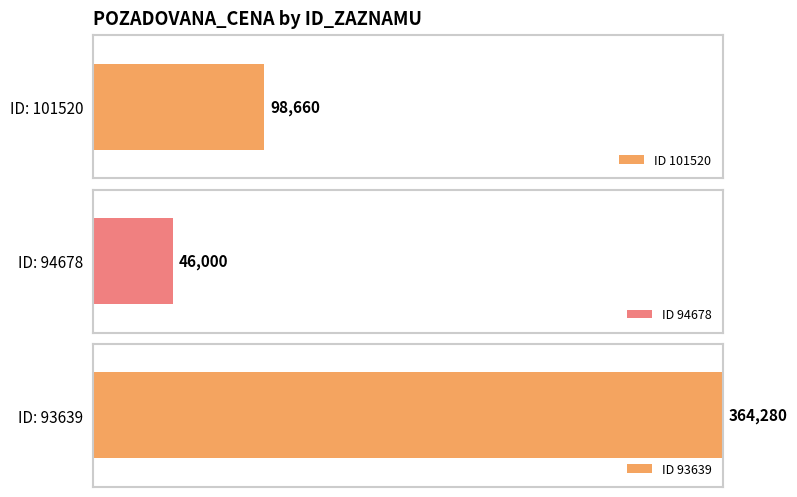

What is the ratio of the value at 101520 to the value at 94678?

2.1